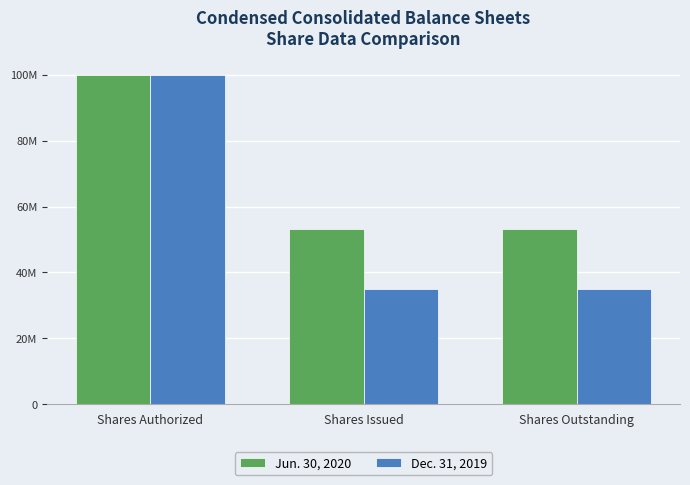

At Shares Issued, list the series in order from largest to smallest.

Jun. 30, 2020, Dec. 31, 2019